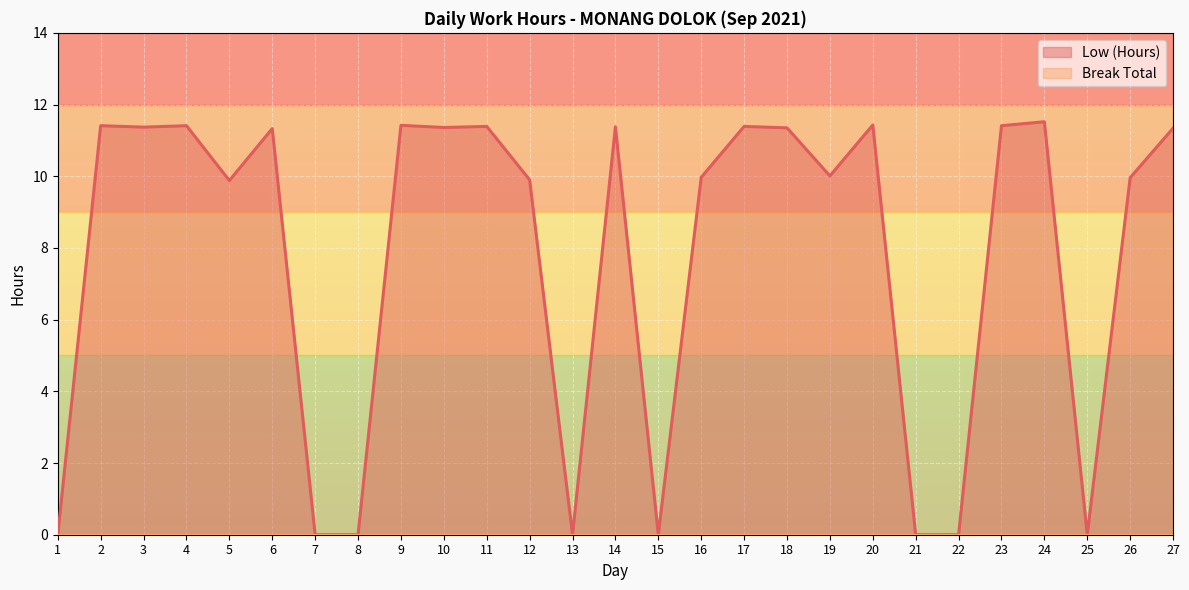

At which label is the value closest to 5?

5